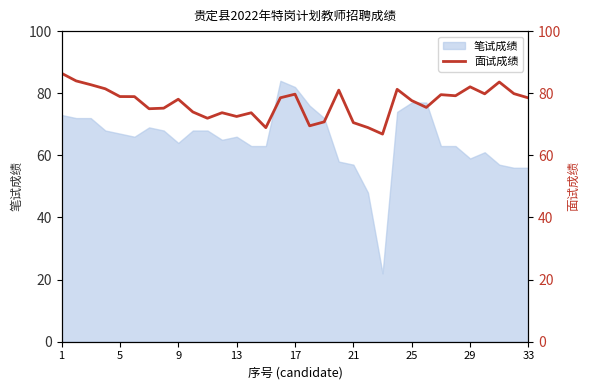

Reading right to left, transcribe all the data shown in this chart.

78.5	79.9	83.6	79.8	82.1	79.2	79.5	75.4	77.6	81.3	66.8	68.9	70.5	81.0	70.8	69.5	79.7	78.5	68.9	73.7	72.5	73.7	72.0	74.0	78.1	75.2	75.0	78.9	78.9	81.4	82.8	84.0	86.4